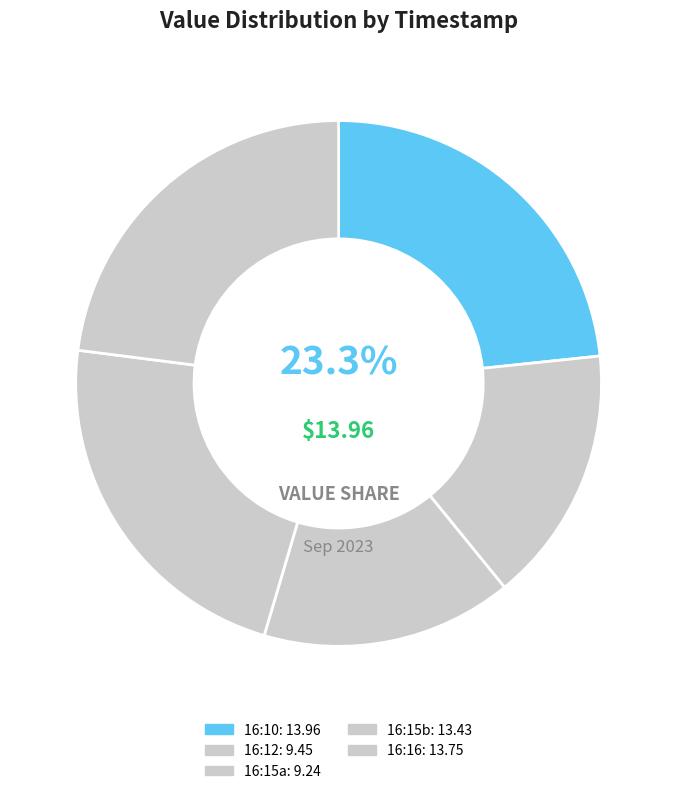

Count the number of slices in the pie.

5